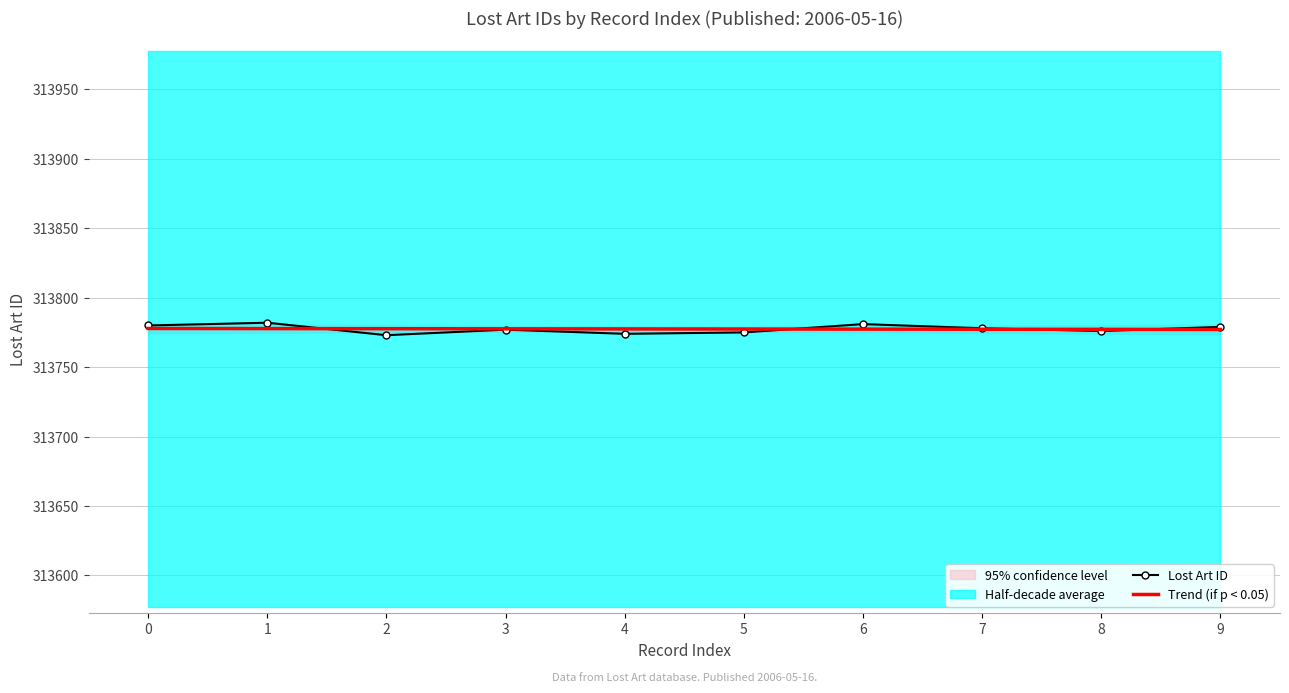

The Lost Art ID series shows 313780 at 0. True or false?

True